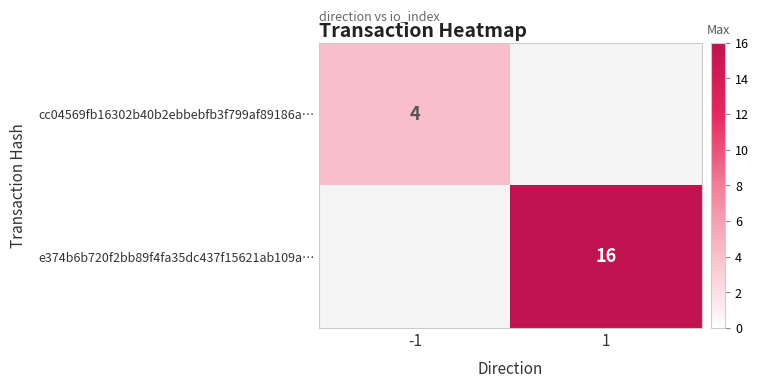

Is it true that cc04569fb16302b40b2ebbebfb3f799af89186a… equals 2 at -1?

False